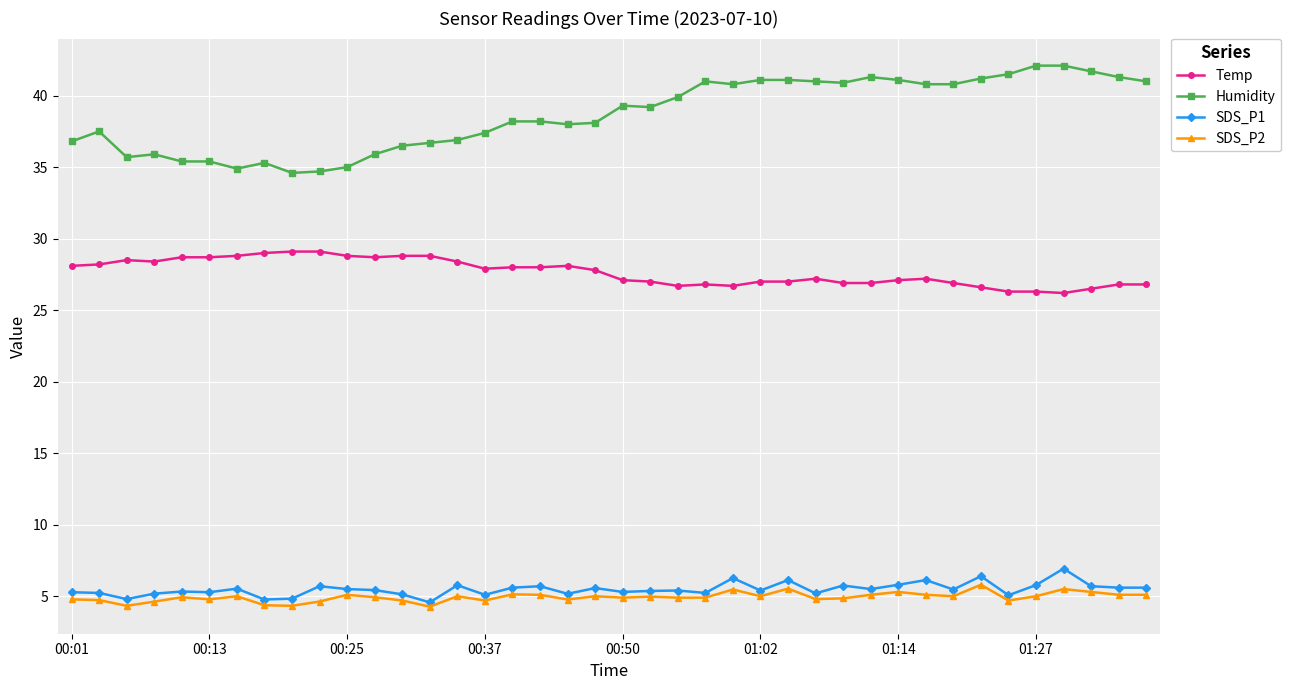

Is this an area chart (filled region under the line)?

No